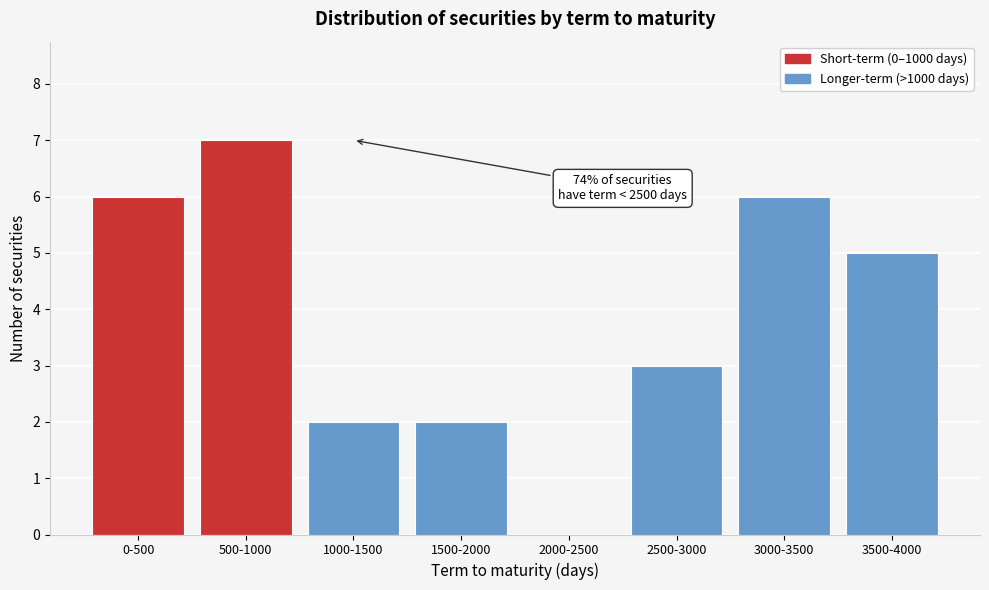

Reading left to right, list all the values displayed in this chart.

0-500=6	500-1000=7	1000-1500=2	1500-2000=2	2000-2500=0	2500-3000=3	3000-3500=6	3500-4000=5